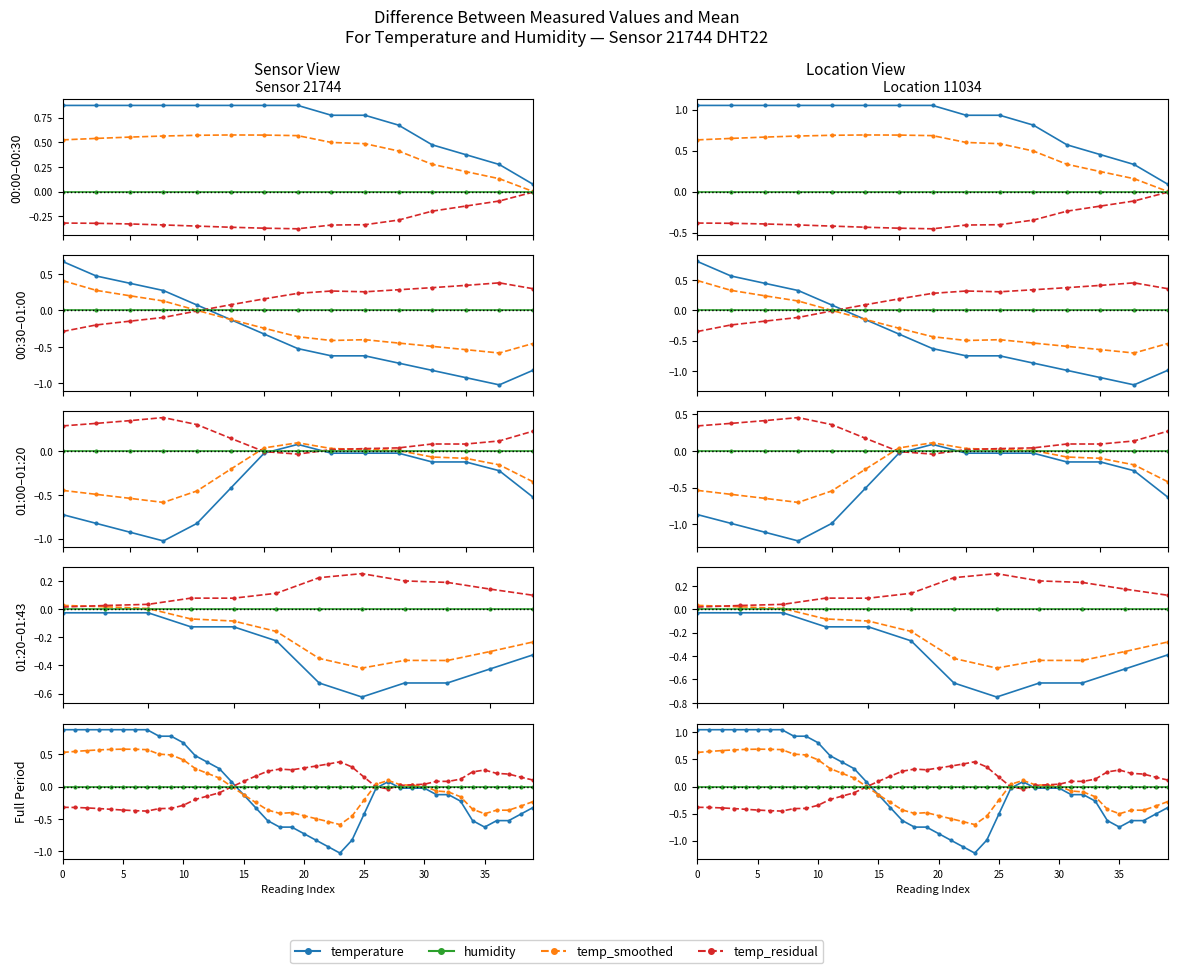

Does the chart have visible grid lines?

No